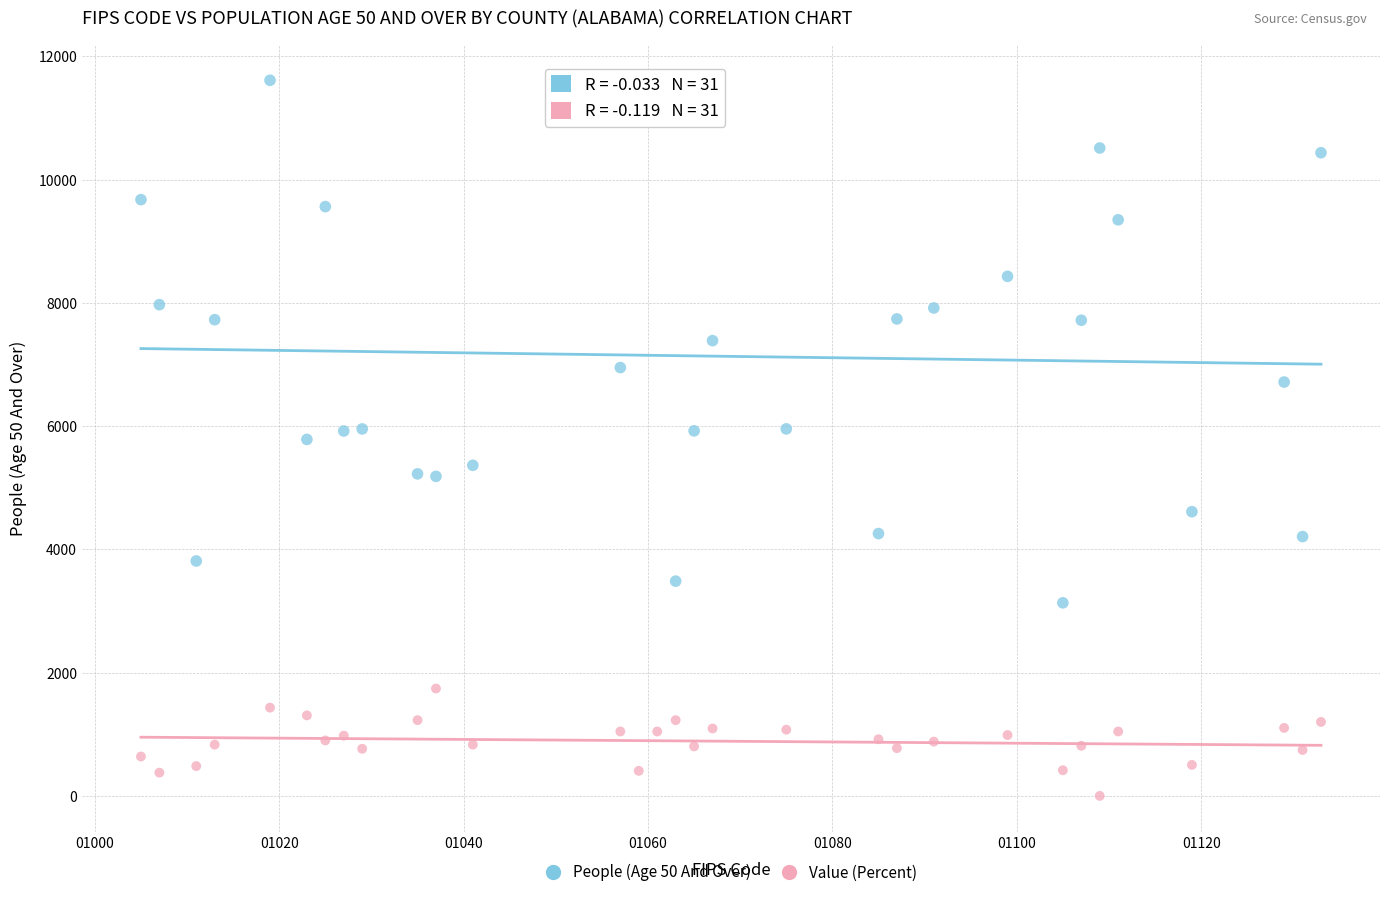

Across all data points, what is the range of Y values (max minus min)?

11613.0